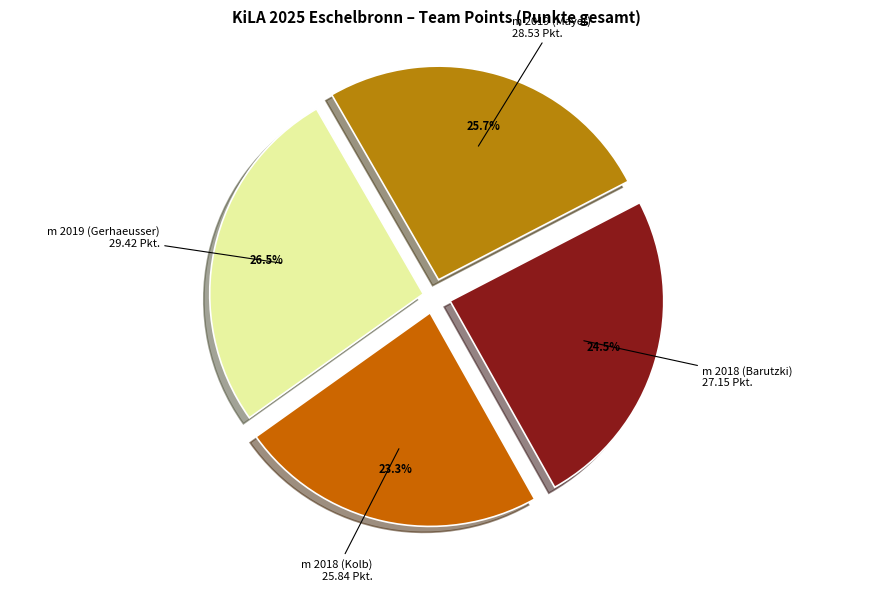

What is the largest slice in the pie chart?

m 2019 (Gerhaeusser)